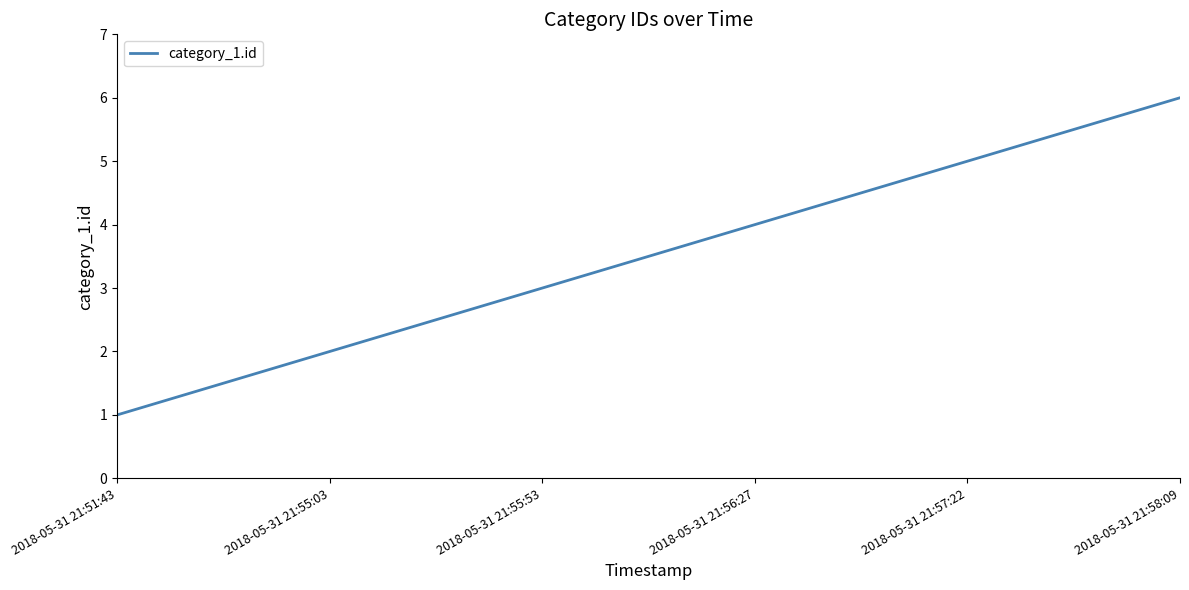

Reading left to right, list all the values displayed in this chart.

1	2	3	4	5	6